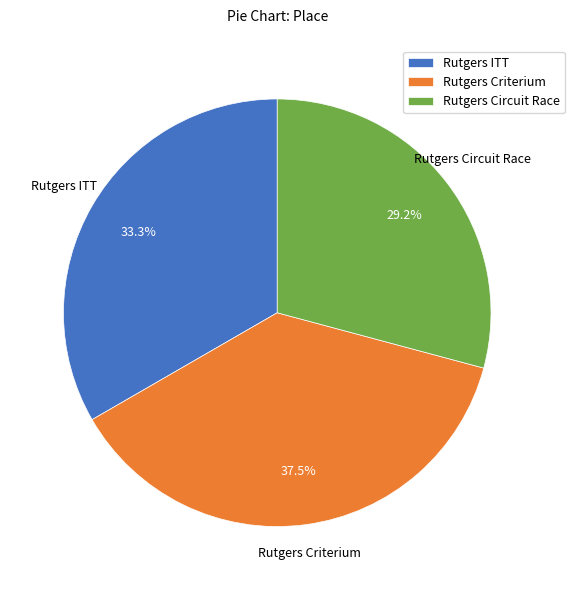

How many slices are in this pie chart?

3